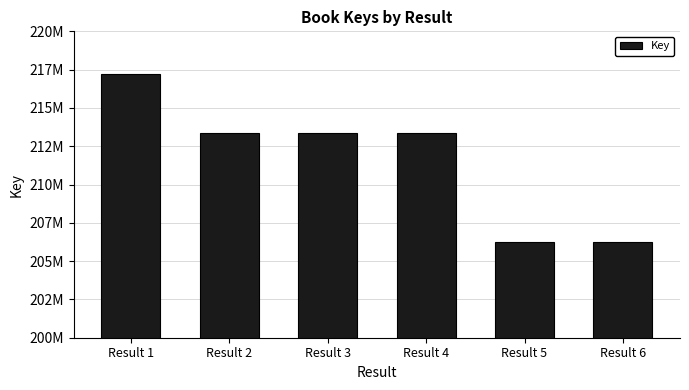

Rank the categories by value from lowest to highest.

Result 5, Result 6, Result 4, Result 2, Result 3, Result 1